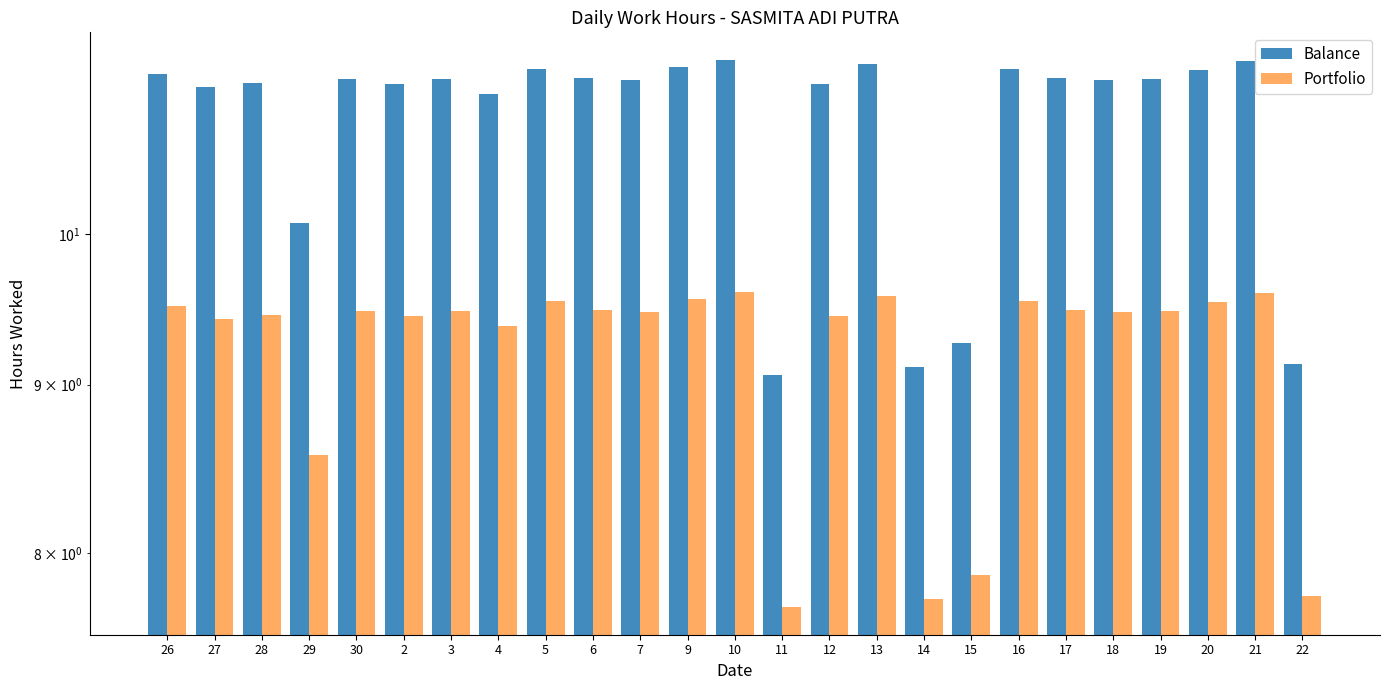

What is the sum of all Balance values?

270.1